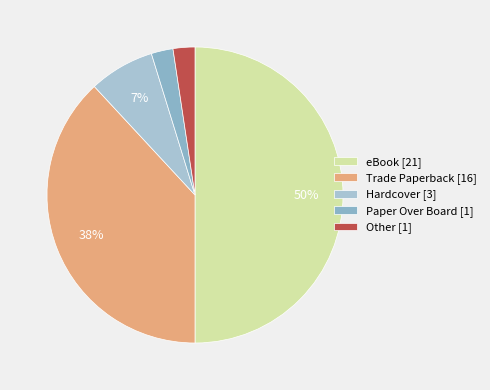

How many slices are in this pie chart?

5